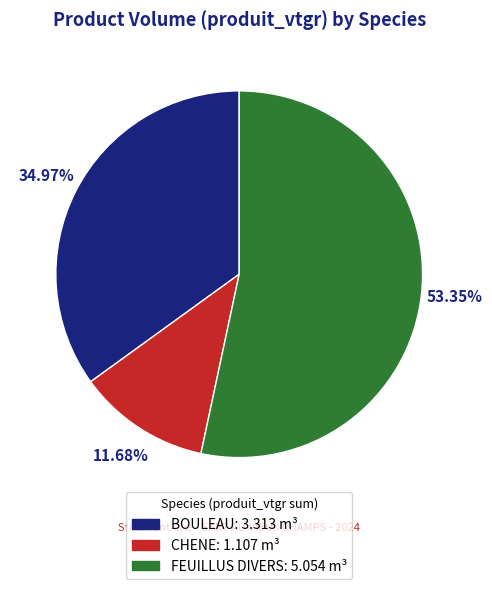

What is the majority slice?

FEUILLUS DIVERS